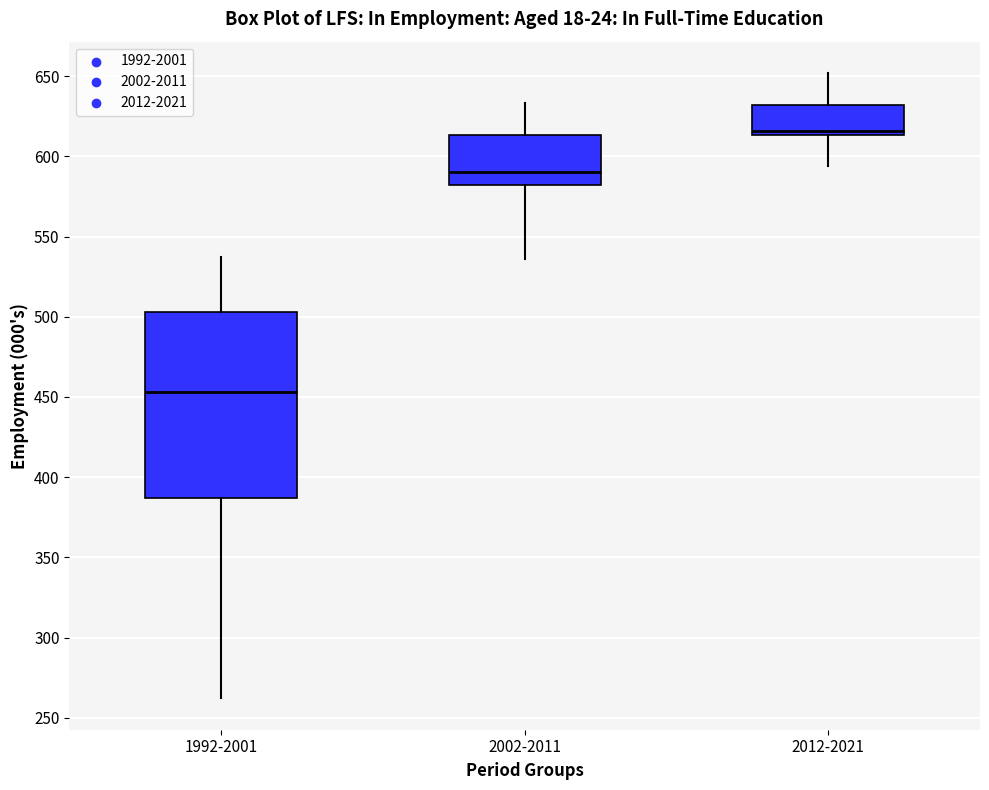

Reading left to right, transcribe this box plot: for each box, give where its median line is, the range the box spans, and where its two whiskers end, as read against the y-axis. The values are not printed on the chart, so give them approximately, as read against the axis.

1992-2001: median 455, box 385 to 505, whiskers 260 to 535
2002-2011: median 590, box 580 to 615, whiskers 535 to 635
2012-2021: median 615 (just above the box's lower edge), box 615 to 630, whiskers 595 to 650